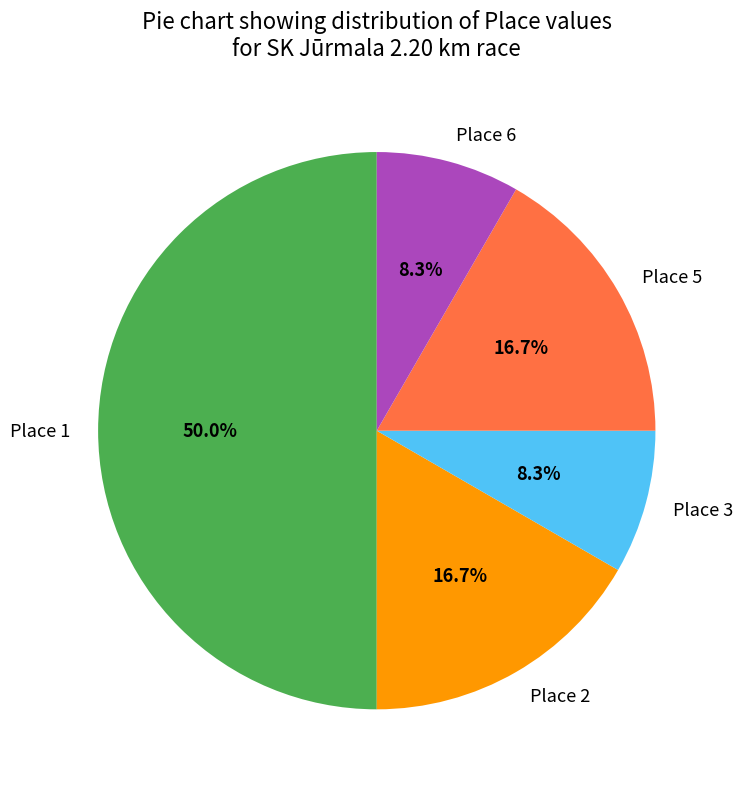

To the nearest percent, what is the average slice percentage?

20%